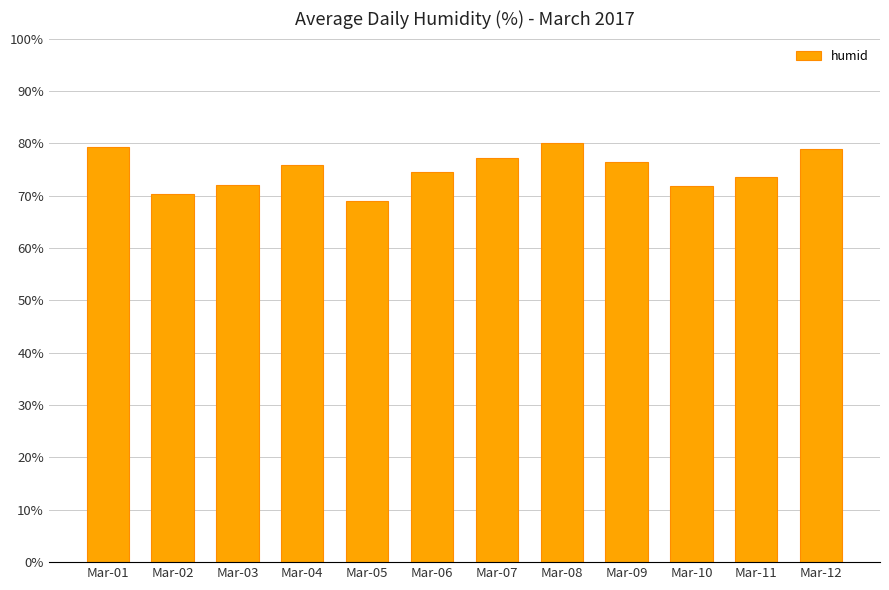

What is the difference between the maximum and second lowest values?

9.8